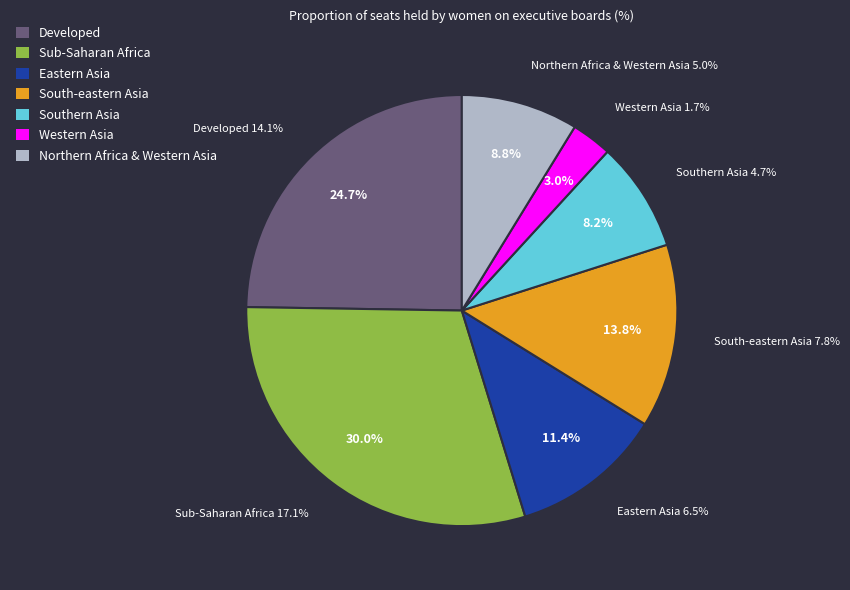

What is the largest slice in the pie chart?

Sub-Saharan Africa